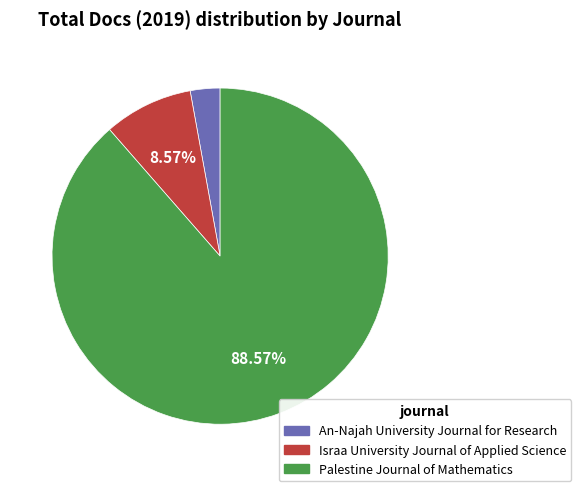

Is the sum of An-Najah University Journal for Research and Palestine Journal of Mathematics greater than half?

Yes